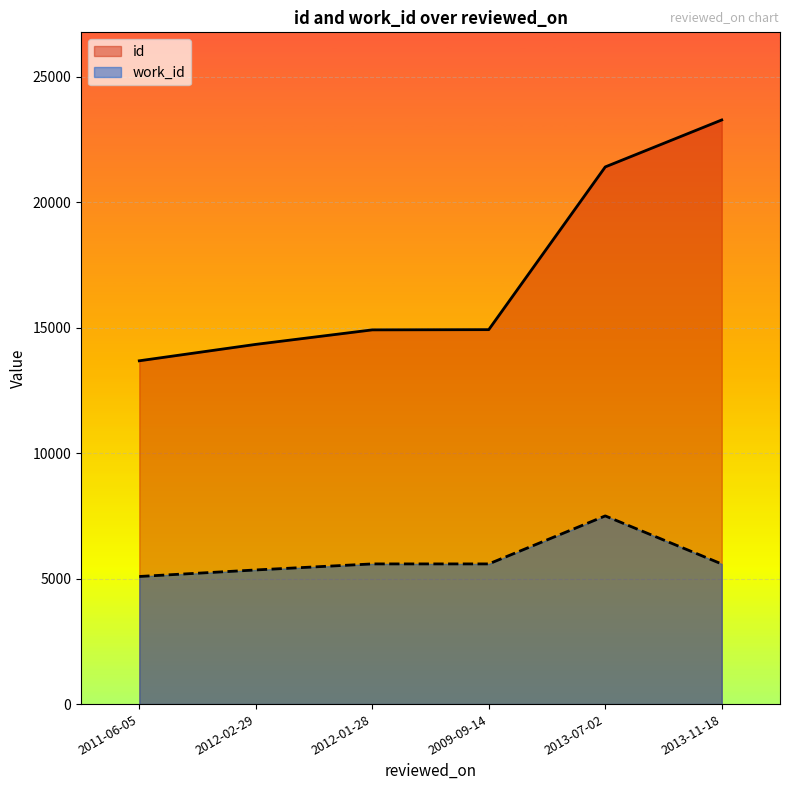

What is the sum of the work_id values at 2009-09-14 and 2013-07-02?

13085